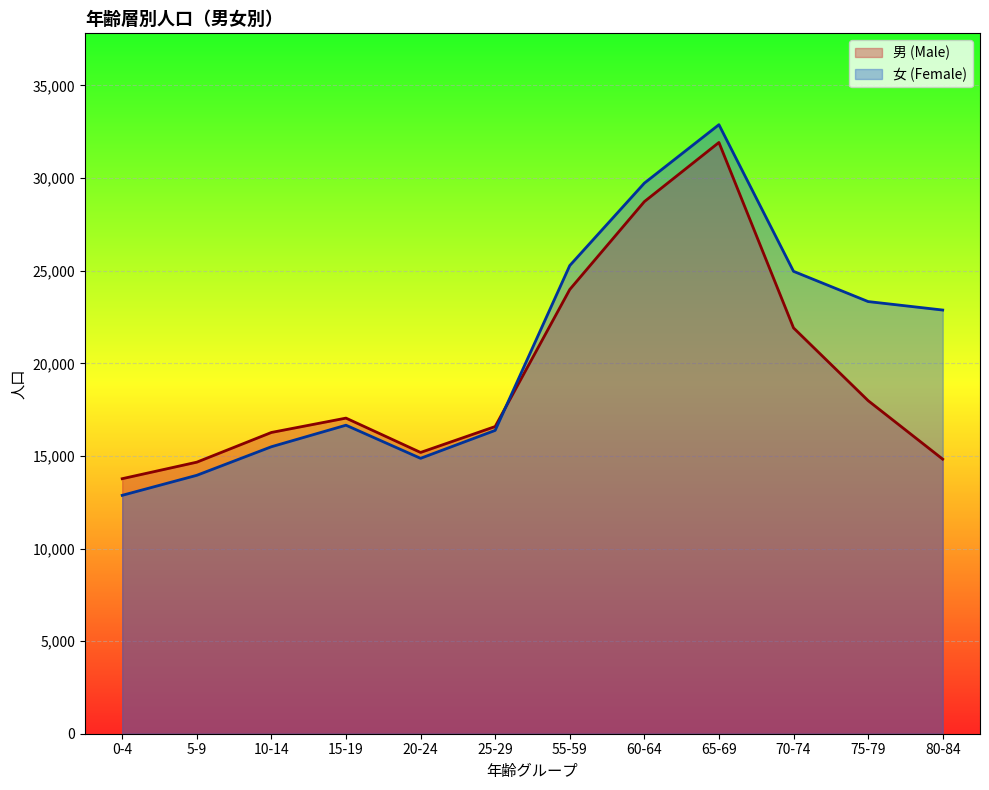

What is the lowest value of the 女 (Female) series?

12872